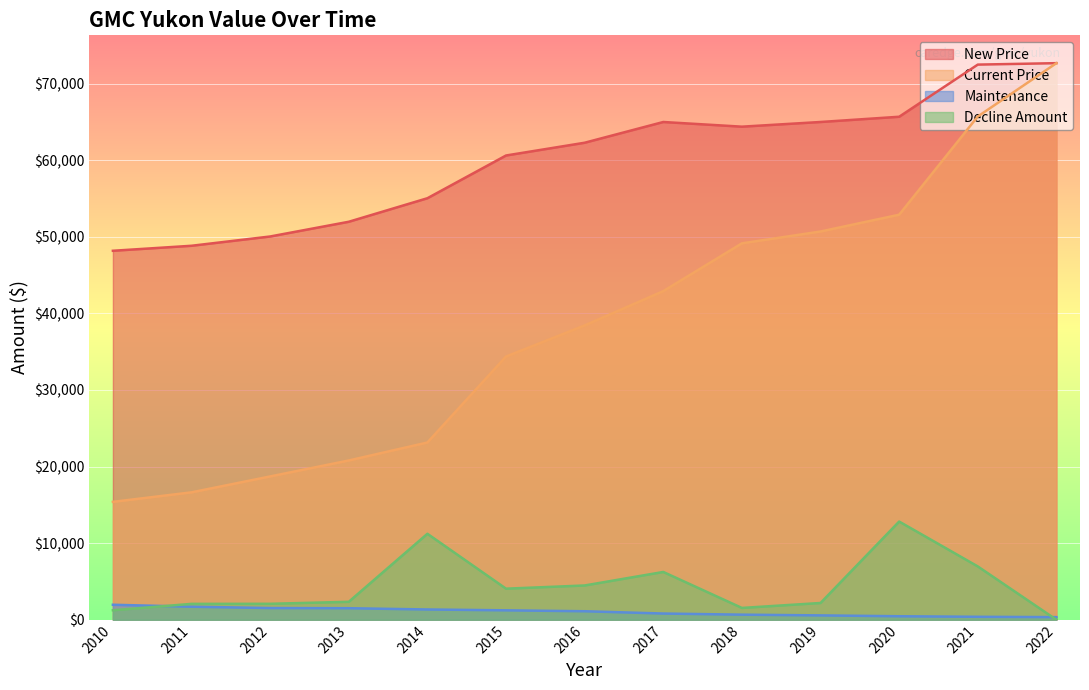

How many data points does each series have?

13